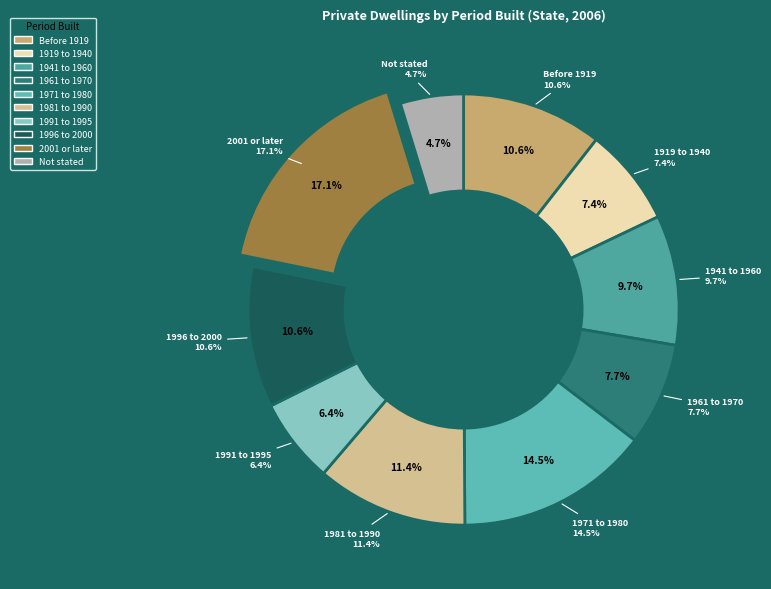

What portion of the pie excludes 1991 to 1995?

93.6%